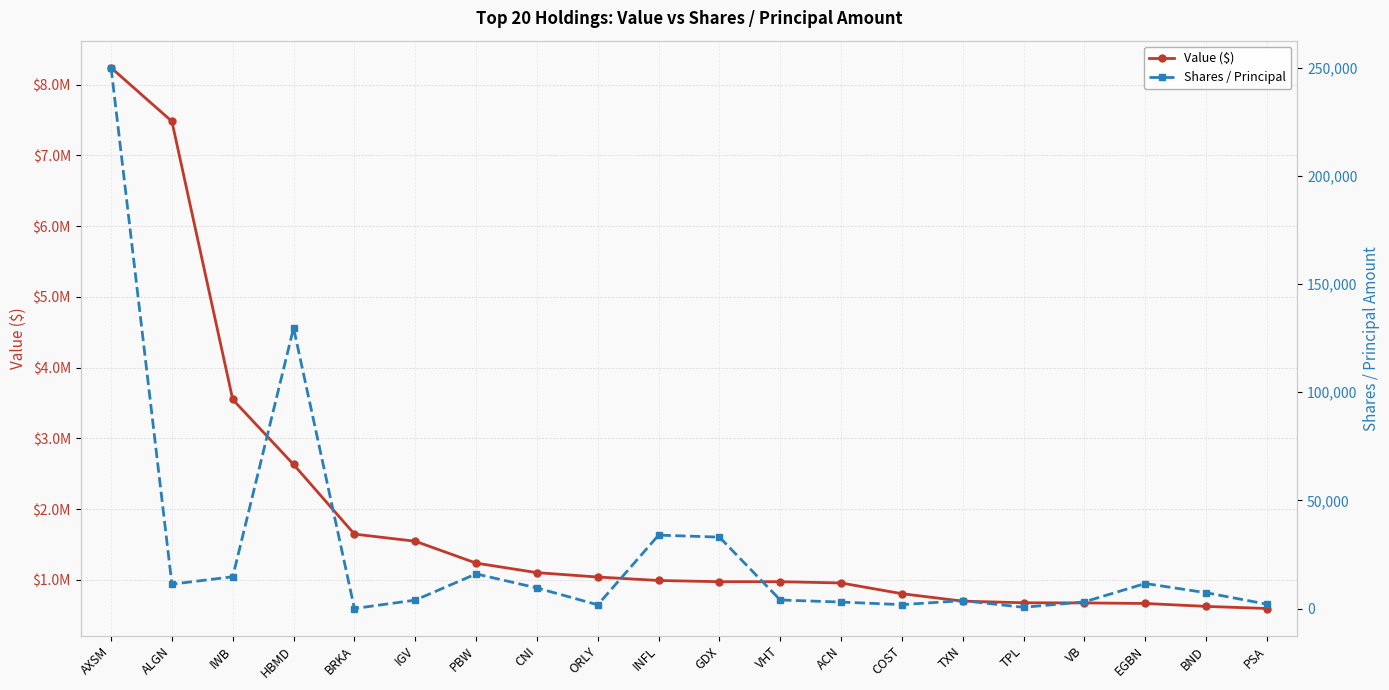

List the series in order of their overall mean, highest first.

Value ($), Shares / Principal